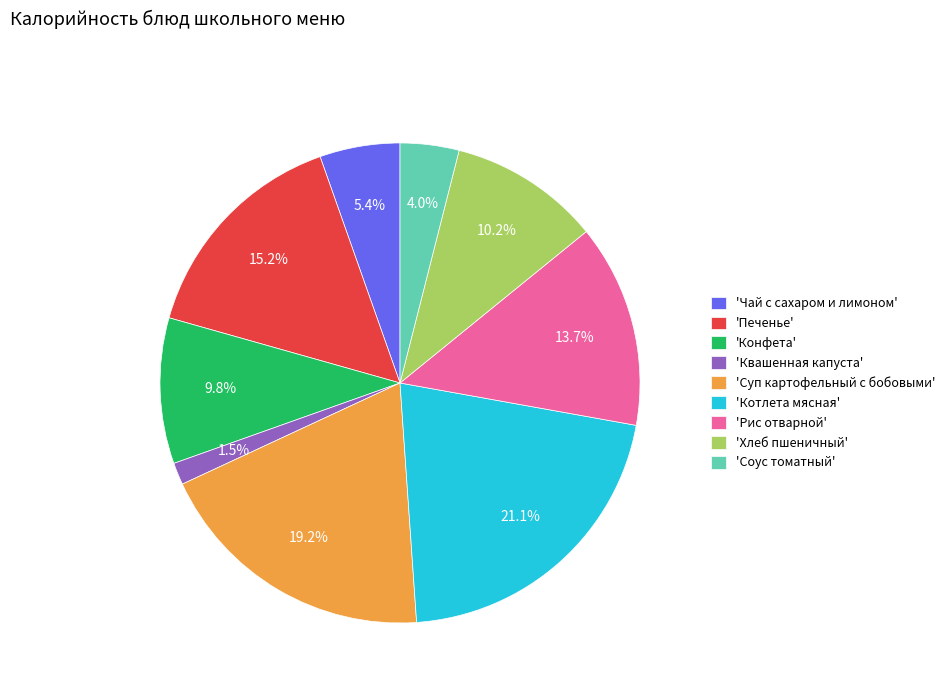

Which slice is the smallest?

'Квашенная капуста'